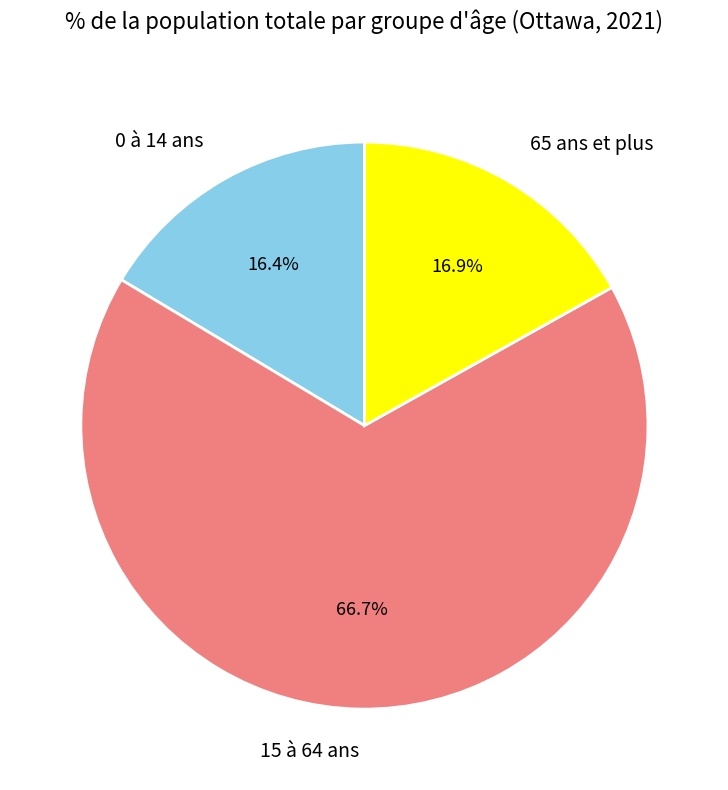

To the nearest percent, what percentage of the pie is 0 à 14 ans?

16%